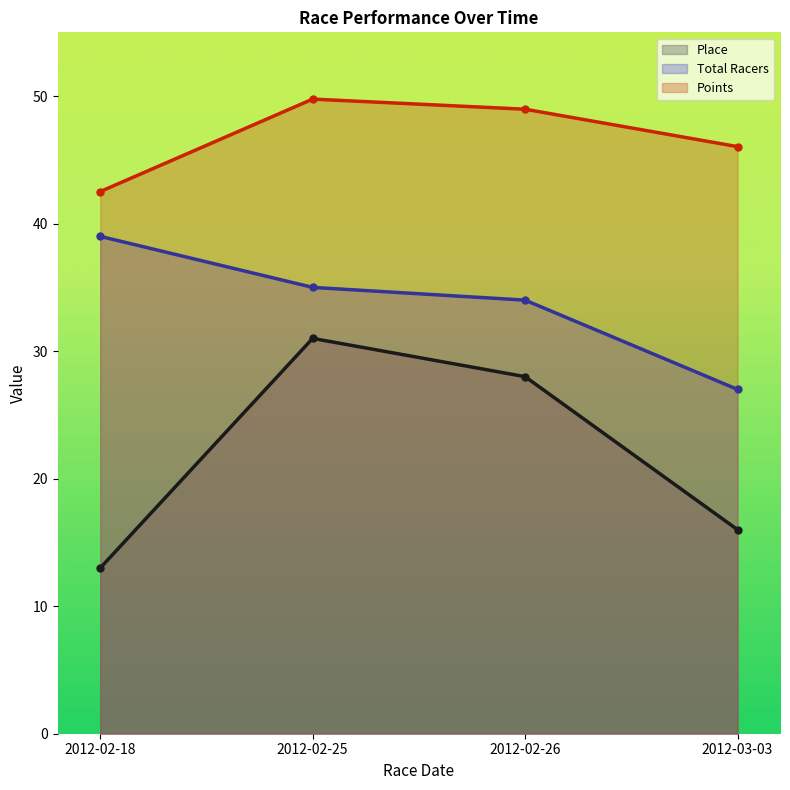

What is the label of the 2nd point from the right?

2012-02-26